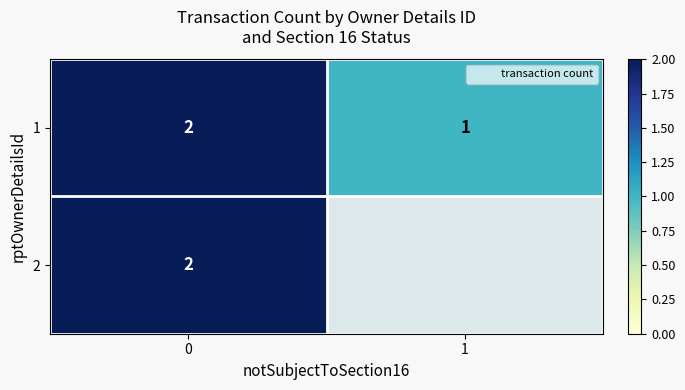

At 0, list the series in order from largest to smallest.

1, 2